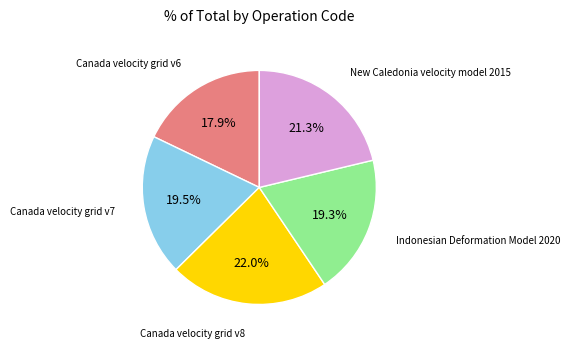

True or false: Canada velocity grid v8 accounts for 22% of the total.

True